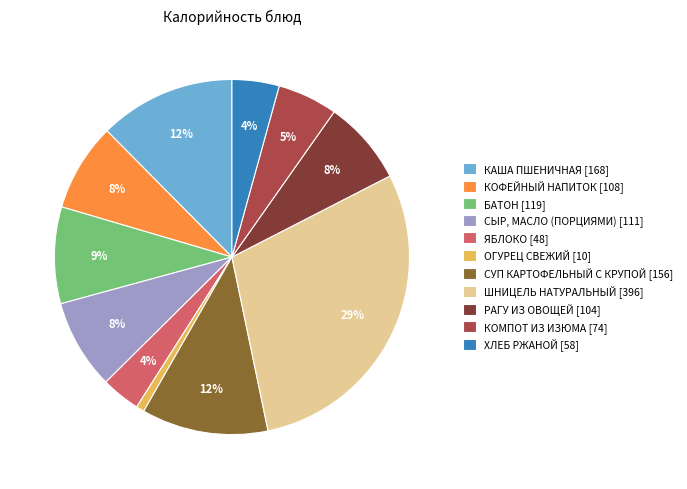

To the nearest percent, what portion does ШНИЦЕЛЬ НАТУРАЛЬНЫЙ represent?

29%